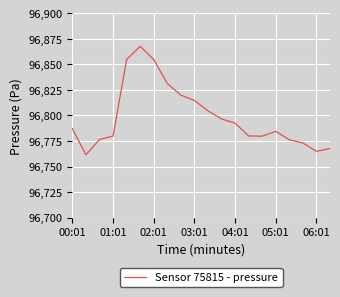

What is the smallest value displayed?

96761.4